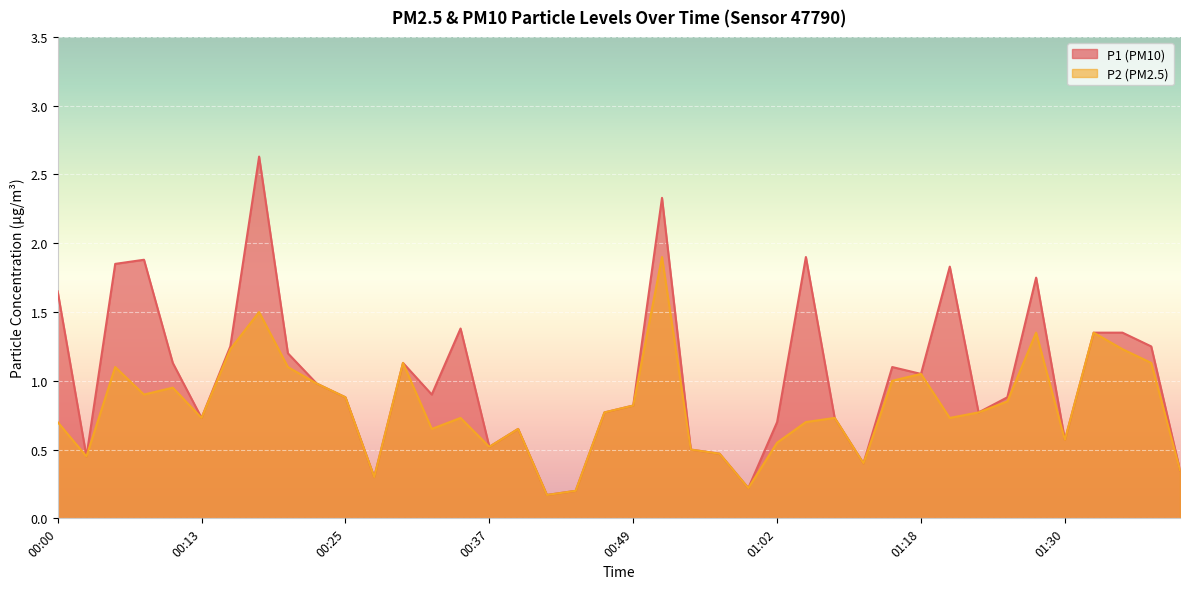

Rank the series by their average value, from highest to lowest.

P1, P2